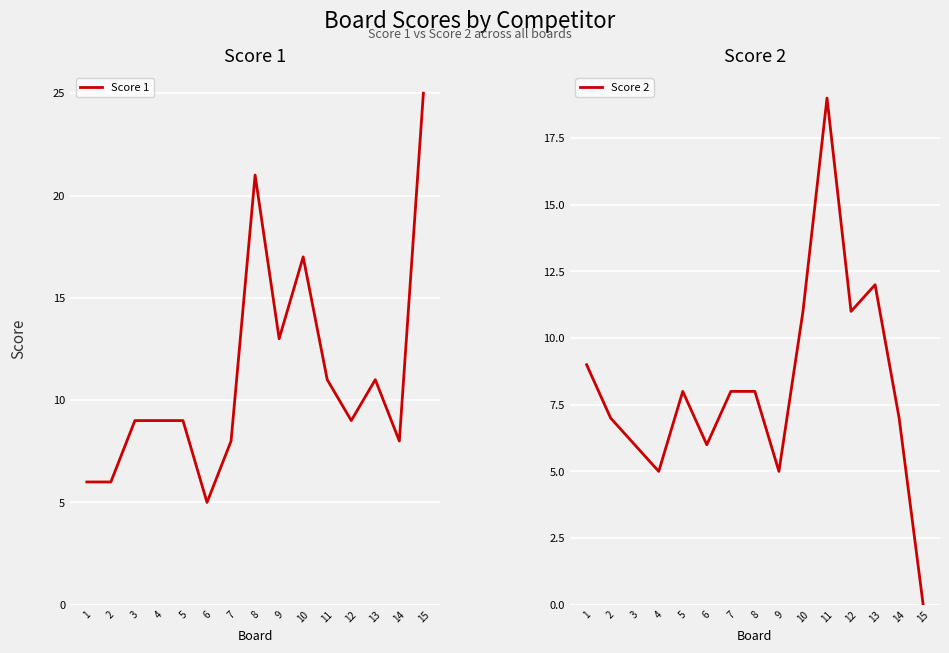

What is the spread (max minus min) of values at 5?

1